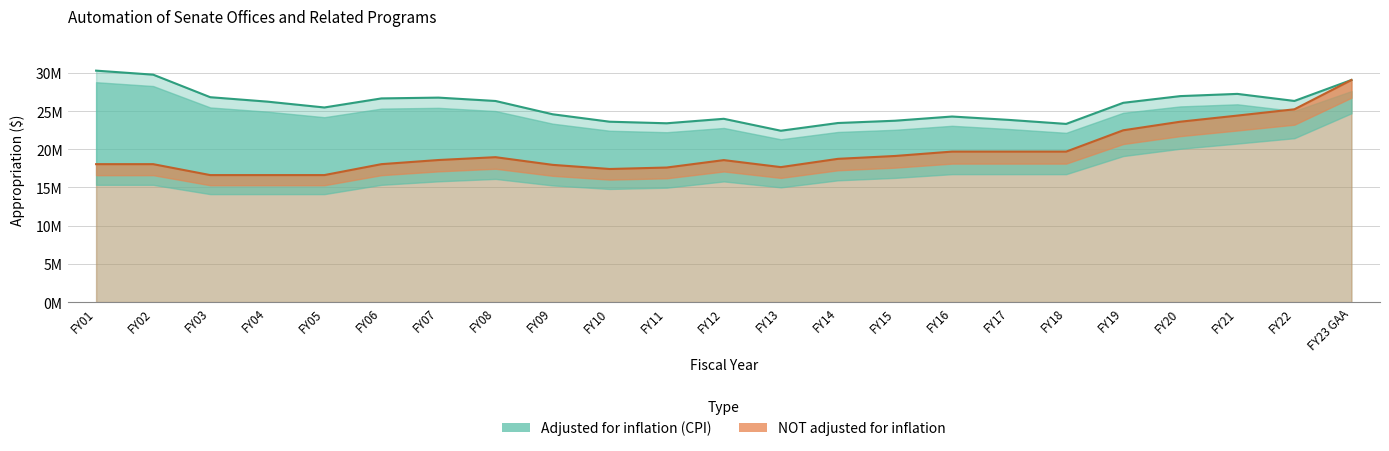

What is the difference between the highest and lowest values at FY16?

4590605